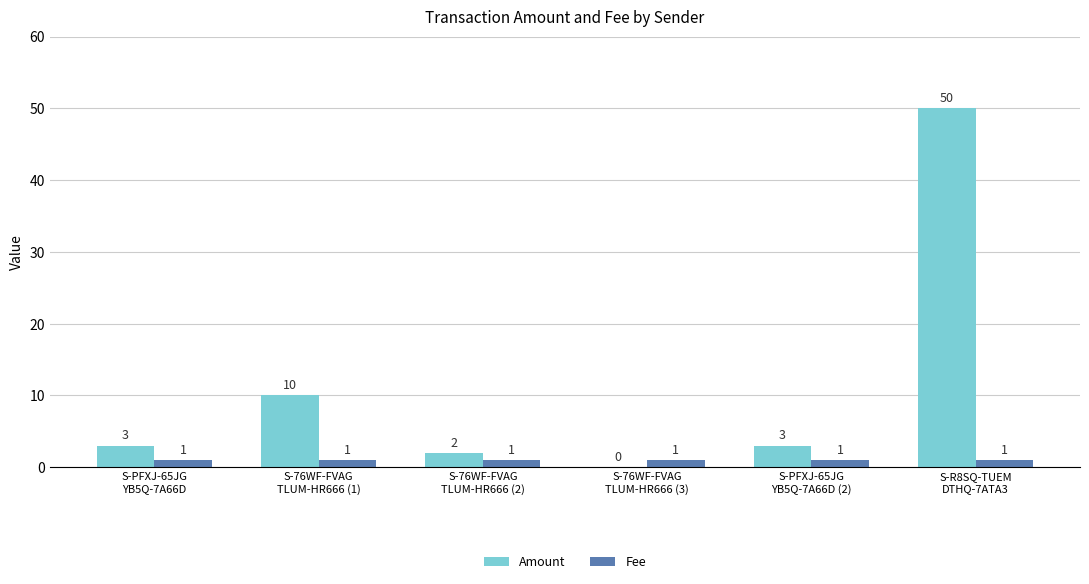

What is the sum of all Fee values?

6